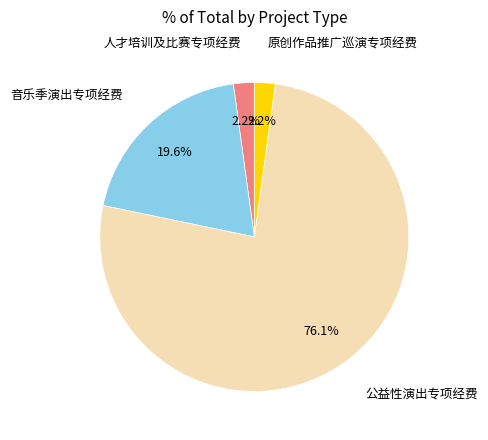

Does any single category account for the majority?

Yes